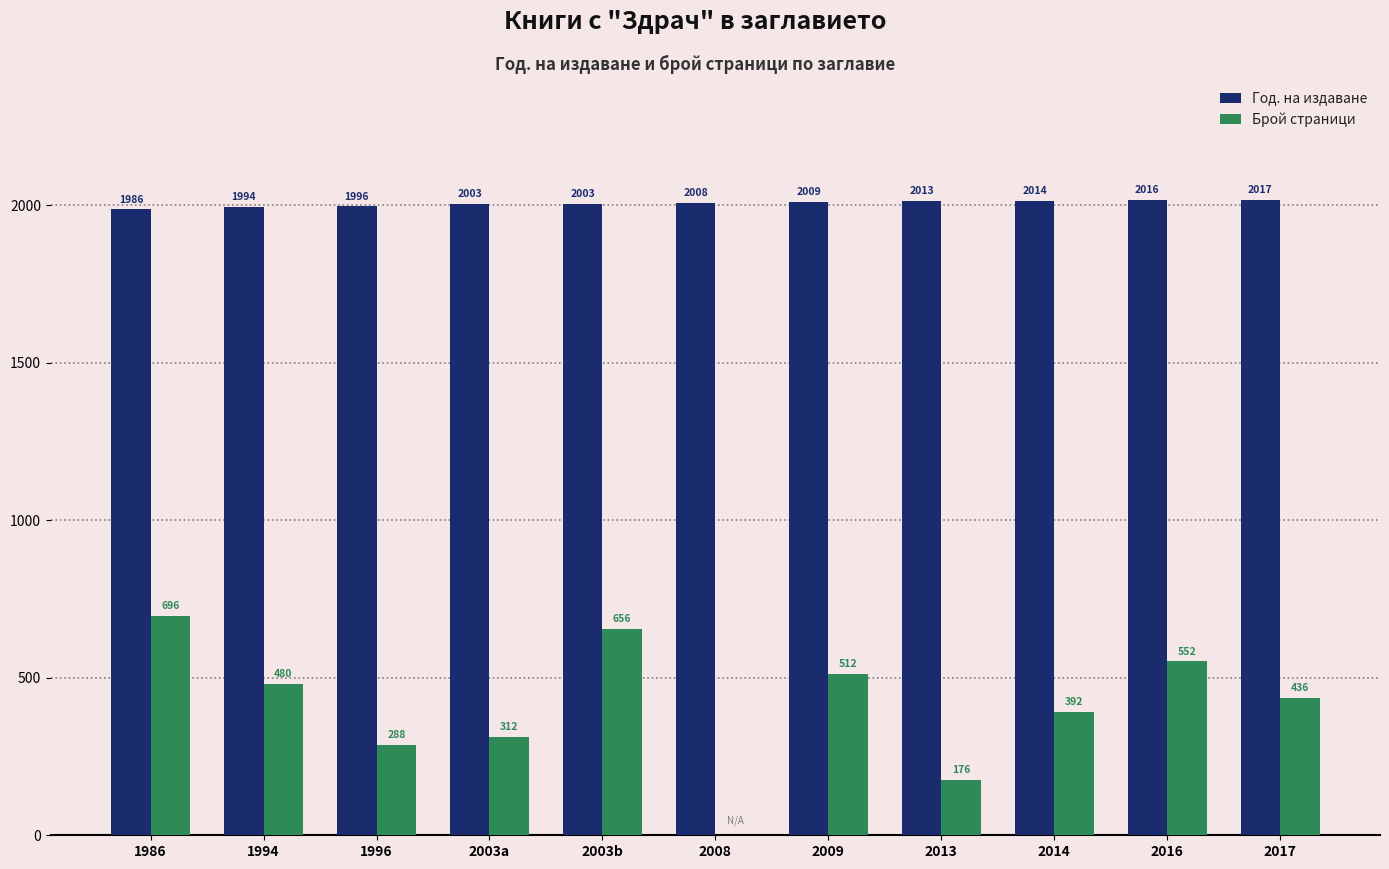

Is it true that Год. на издаване equals 2003 at 2003a?

True